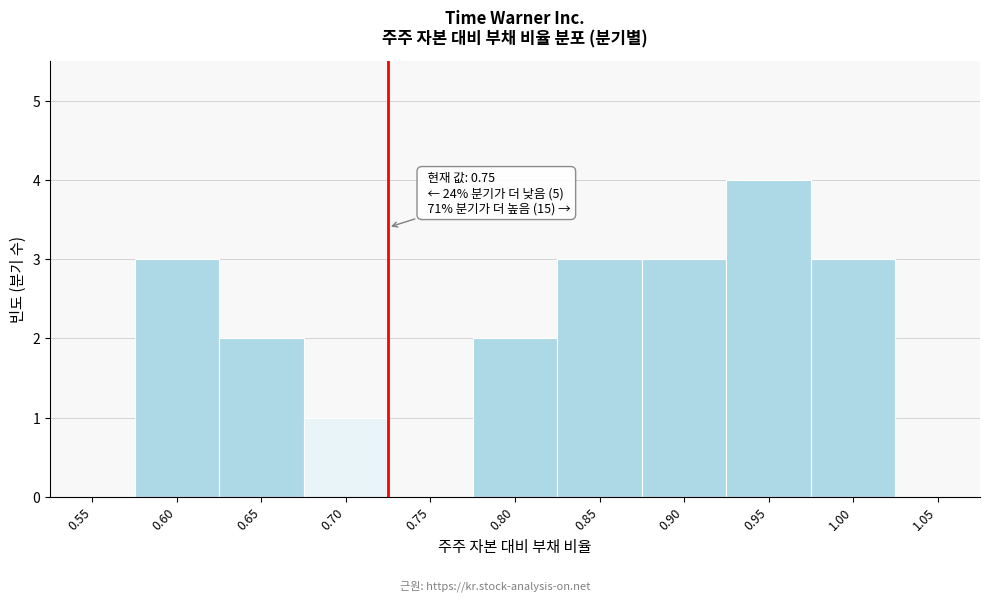

Reading left to right, extract all data points from this chart.

0.55=0	0.60=3	0.65=2	0.70=1	0.75=0	0.80=2	0.85=3	0.90=3	0.95=4	1.00=3	1.05=0